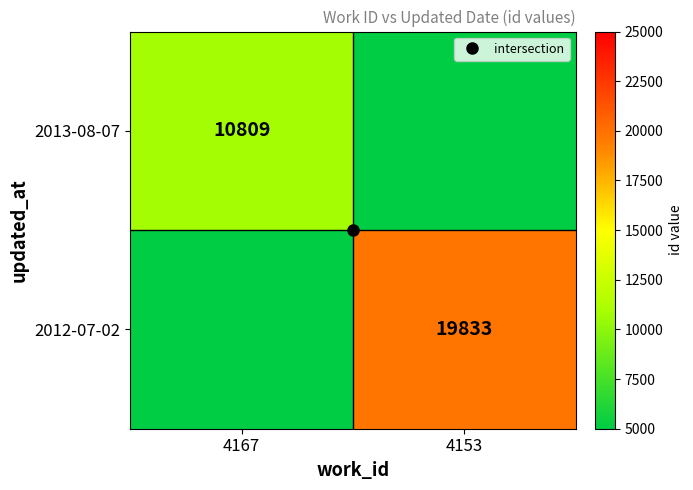

How many positive values does the 2012-07-02 series have?

1